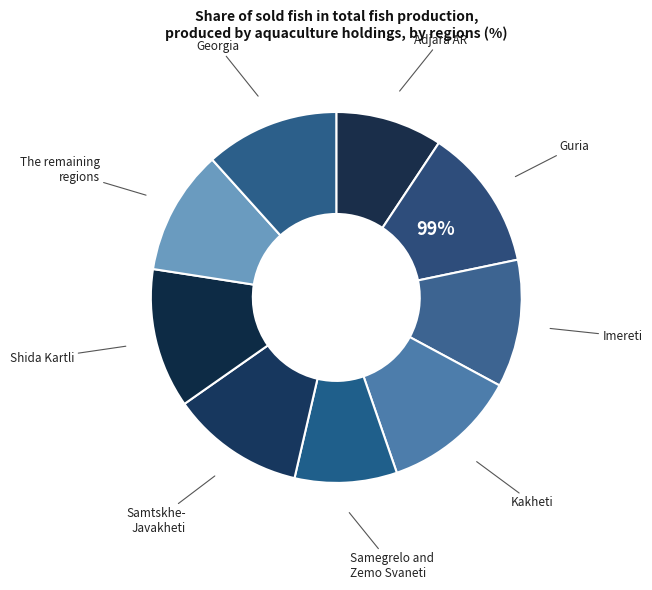

To the nearest percent, what is the difference between the largest and smallest slice percentages?

3%